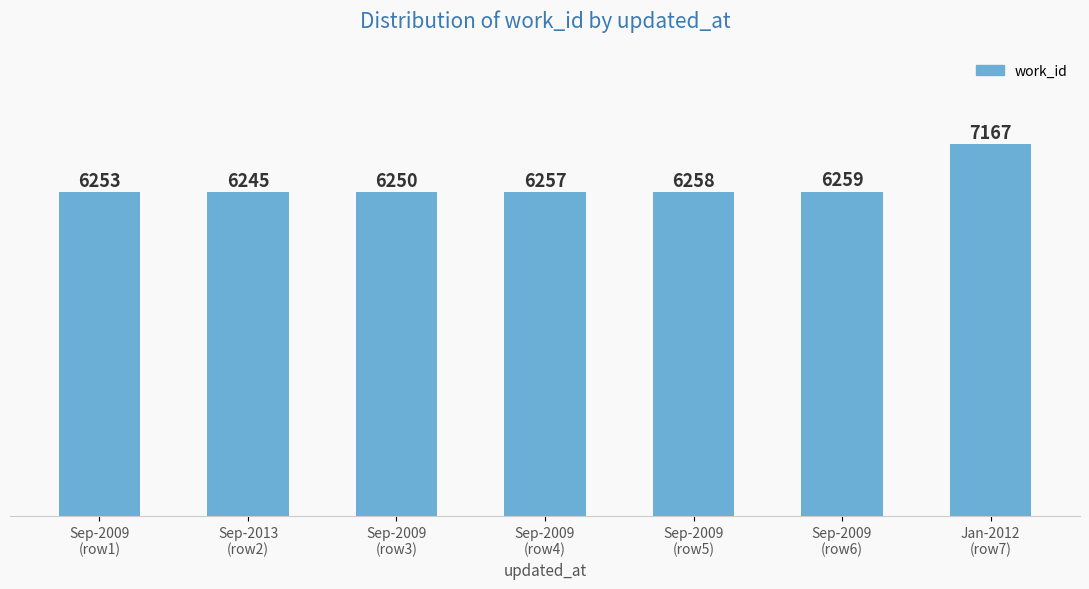

The chart shows a value of 3972 at Sep-2013
(row2). True or false?

False